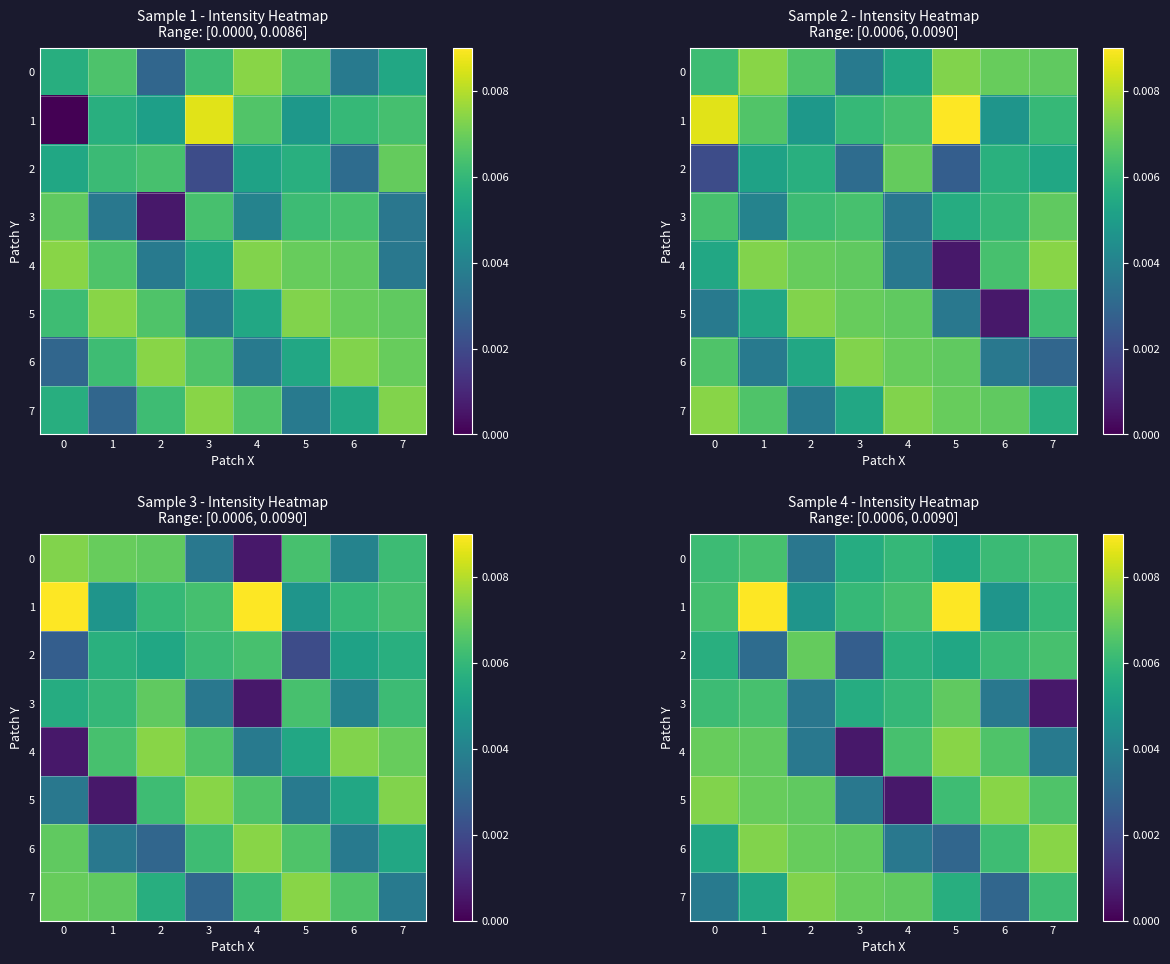

True or false: 0 has a value of 0.0 at 2.

False